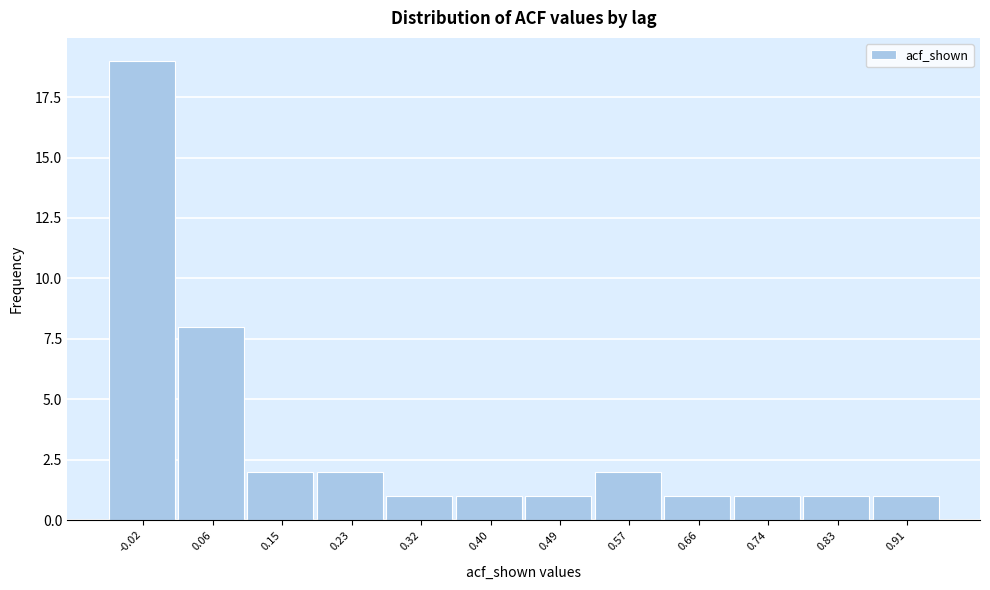

Reading left to right, transcribe all the data shown in this chart.

-0.02=19	0.06=8	0.15=2	0.23=2	0.32=1	0.40=1	0.49=1	0.57=2	0.66=1	0.74=1	0.83=1	0.91=1